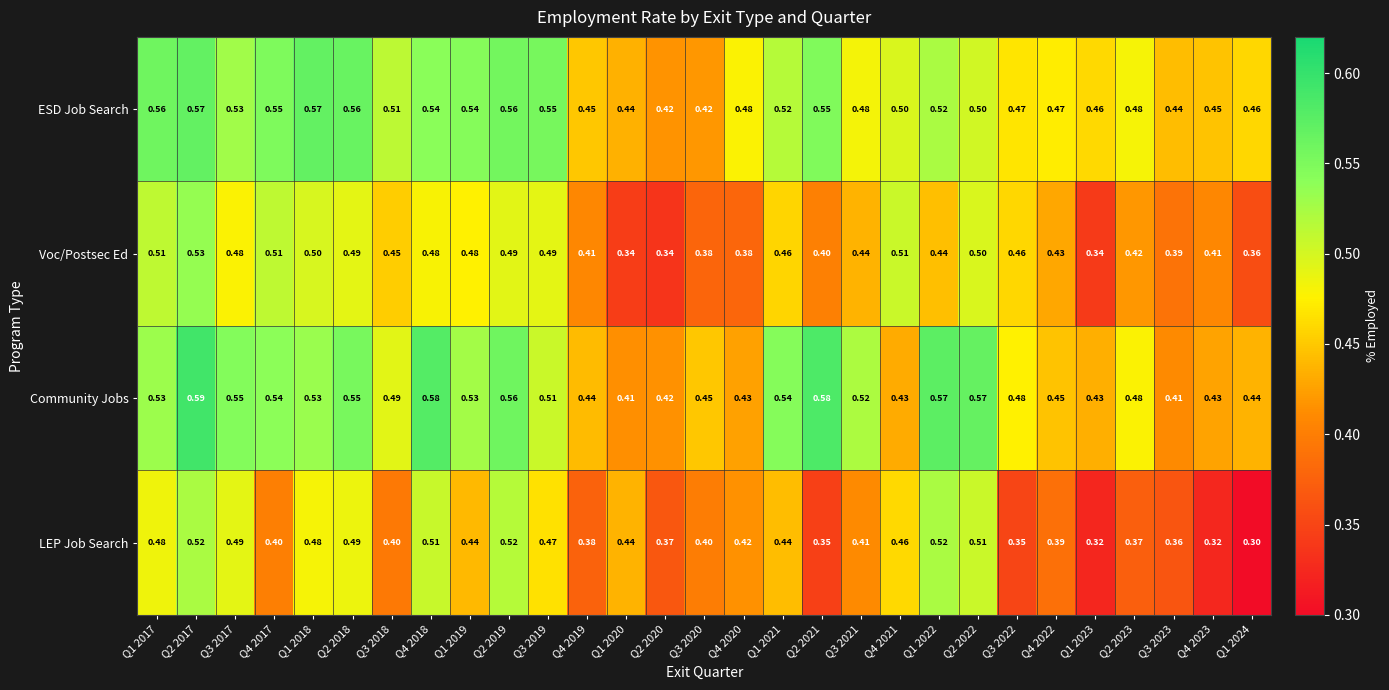

Which series has the largest total across all categories?

ESD Job Search